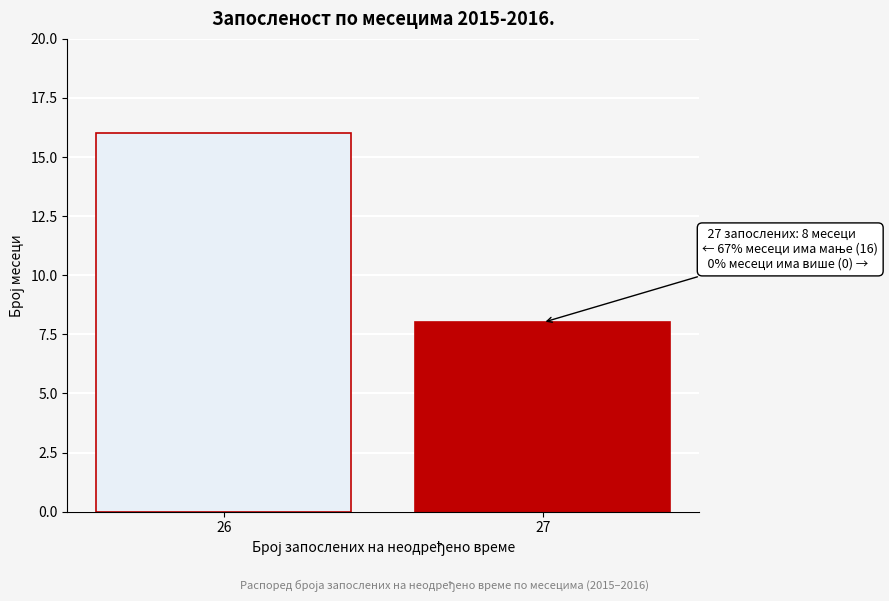

Reading left to right, transcribe all the data shown in this chart.

16	8